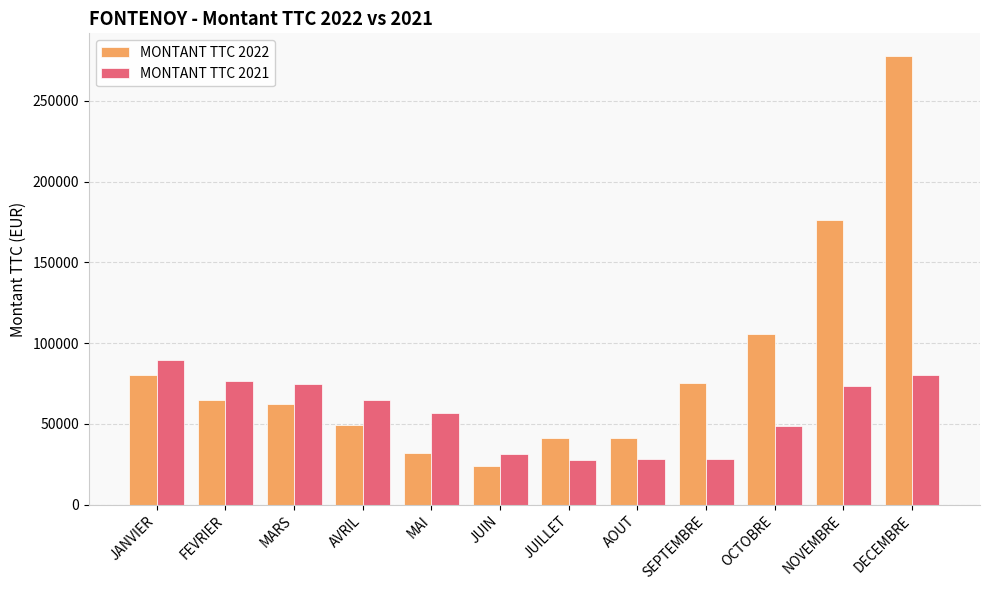

Which category has the highest value across all series?

DECEMBRE